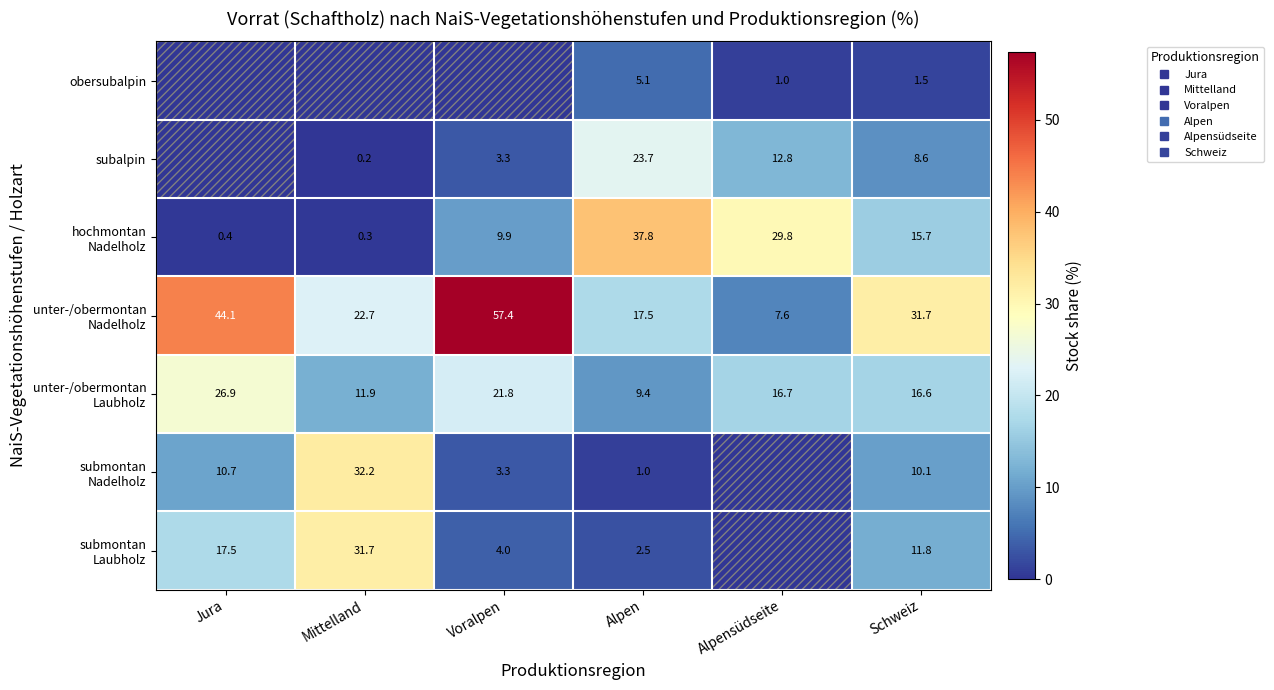

Which series has the largest total across all categories?

unter-/obermontan Nadelholz